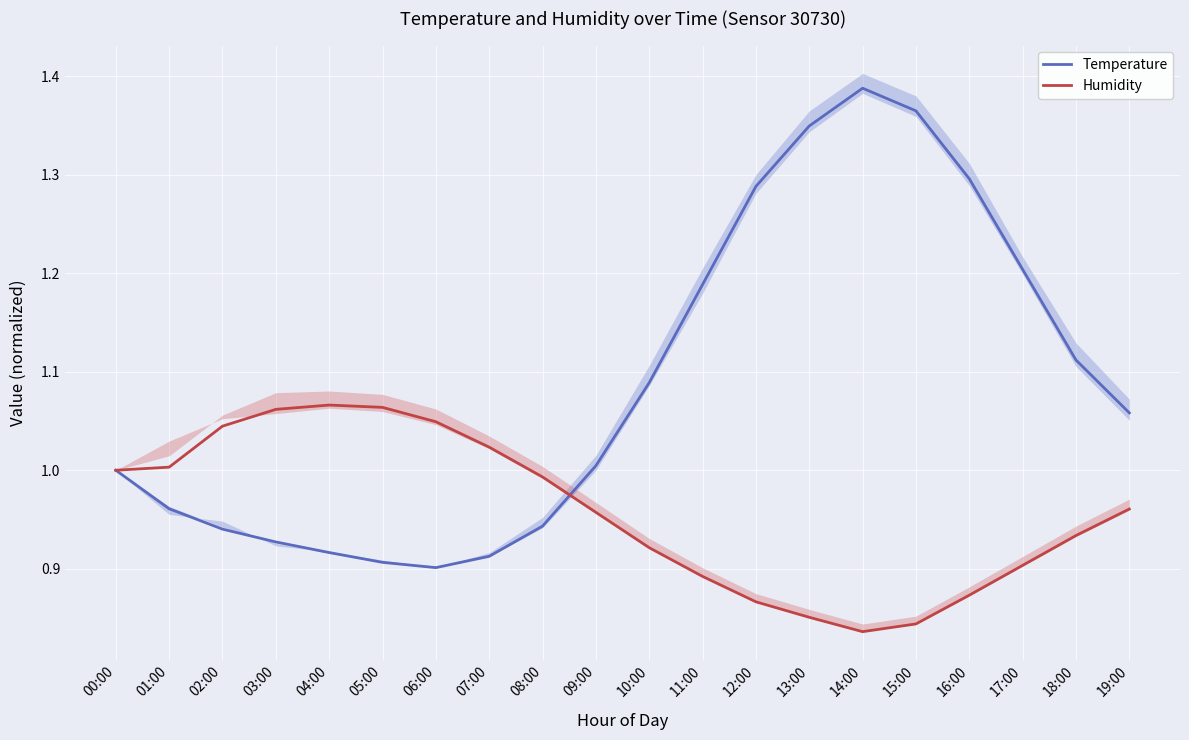

Between 16:00 and 02:00, which is larger?

16:00